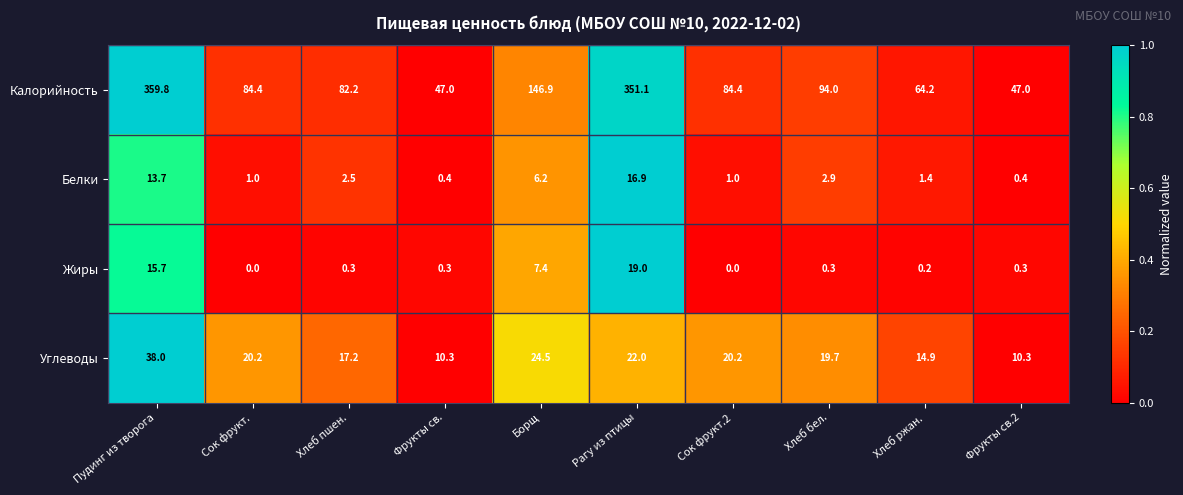

Rank the series by their maximum value, from lowest to highest.

Белки, Жиры, Углеводы, Калорийность